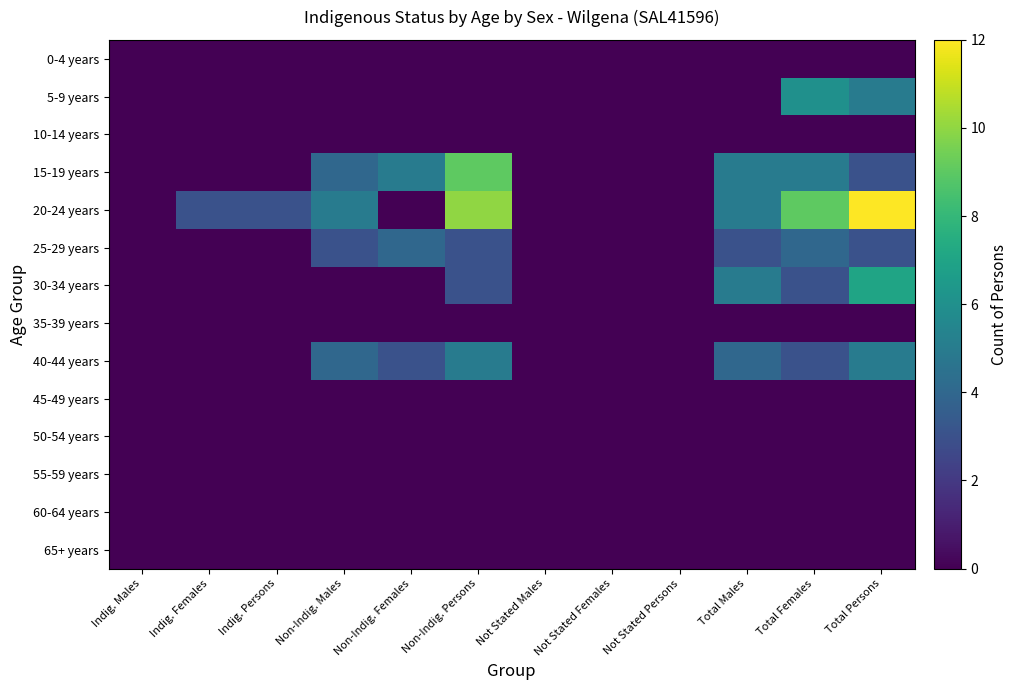

Which series has the largest total across all categories?

20-24 years